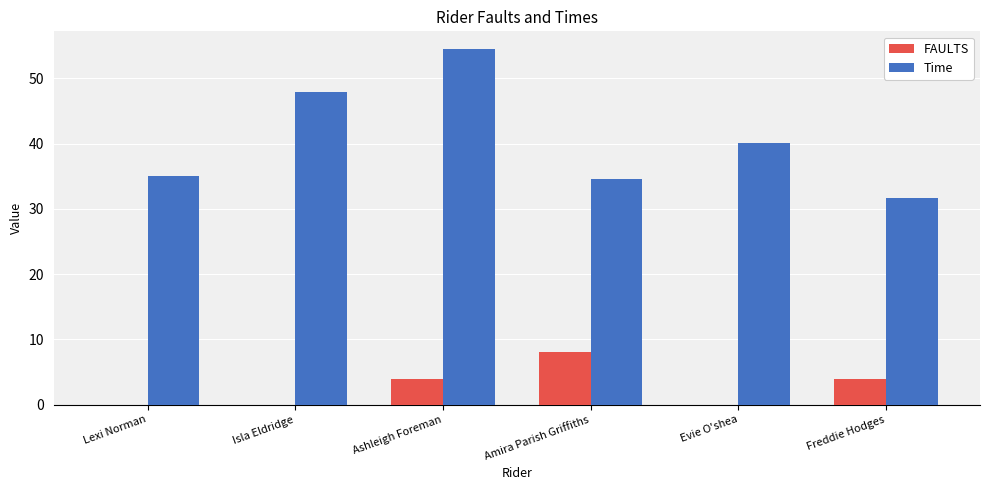

Where is Time nearest to the value 43?

Evie O'shea